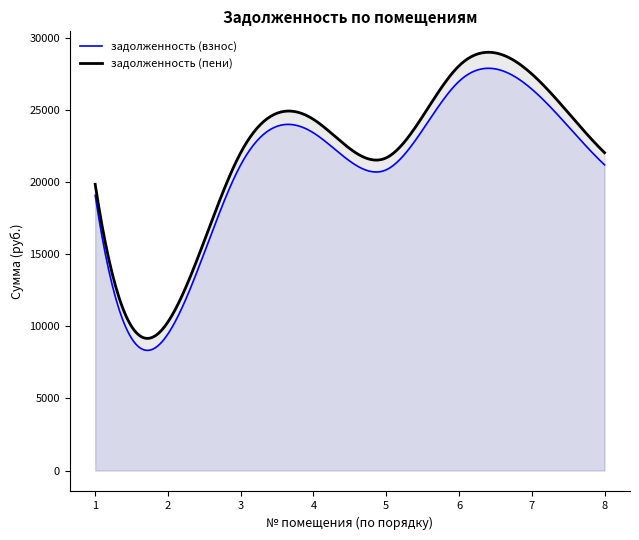

True or false: задолженность (пени) and задолженность (взнос) cross at least once.

False